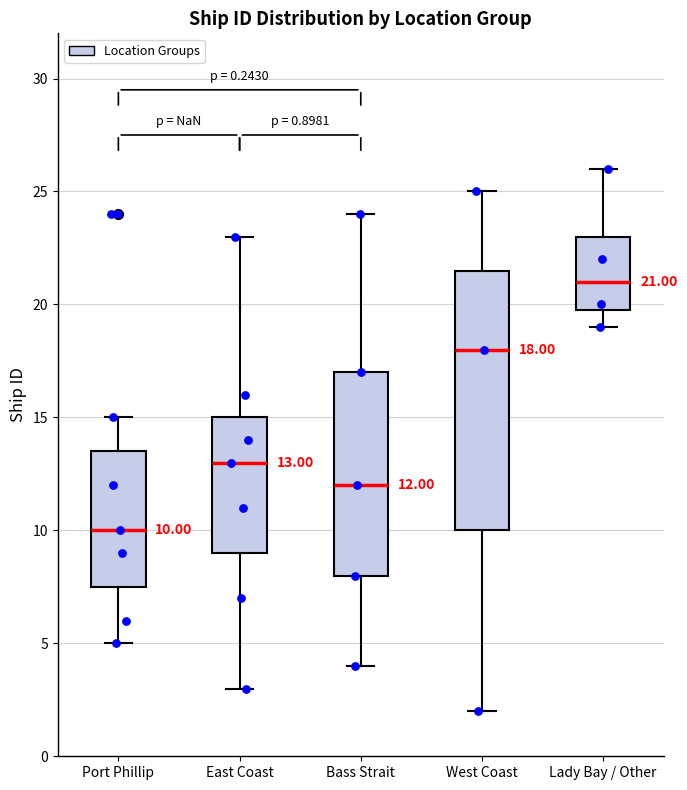

Which box has the lowest median line?

Port Phillip